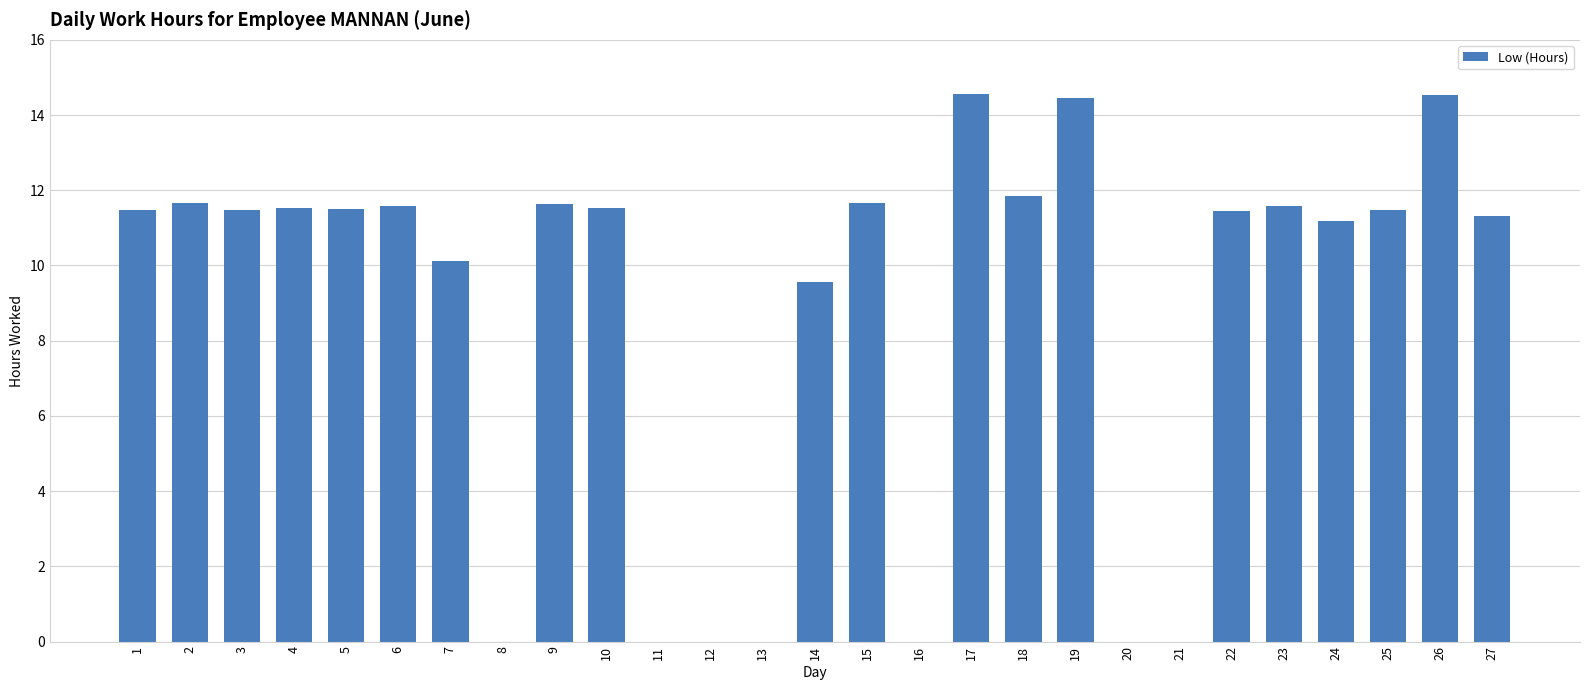

Are the bars horizontal?

No